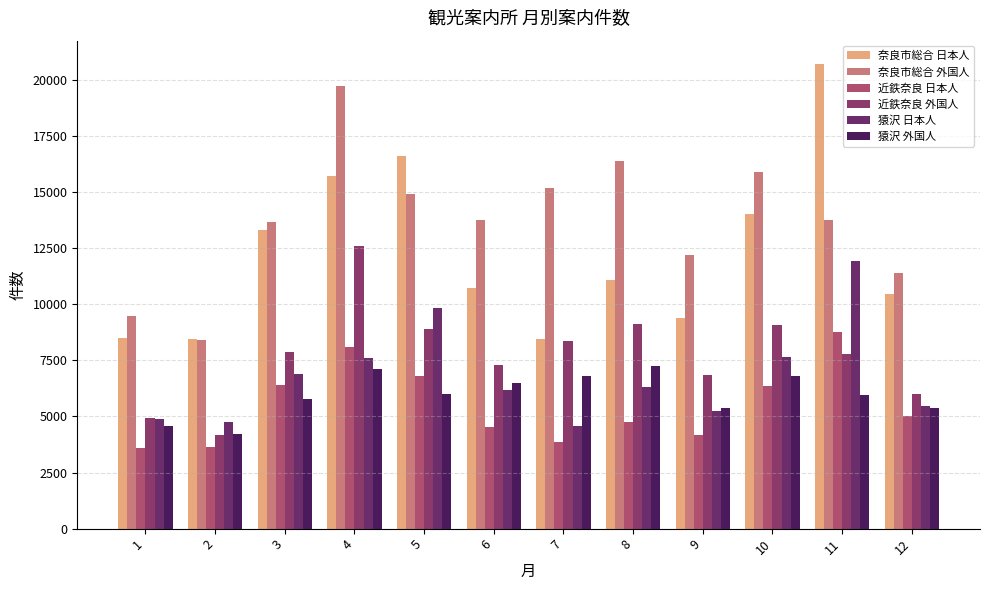

At which label is 近鉄奈良 外国人 closest to 8377?

7